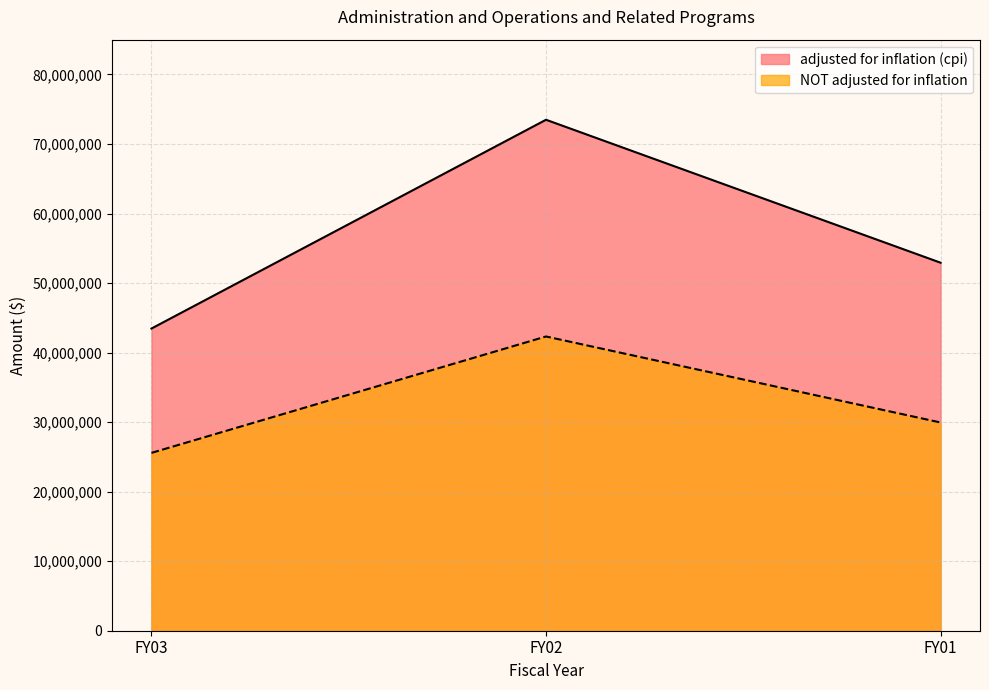

What are all the series names shown in the legend?

adjusted for inflation (cpi), NOT adjusted for inflation